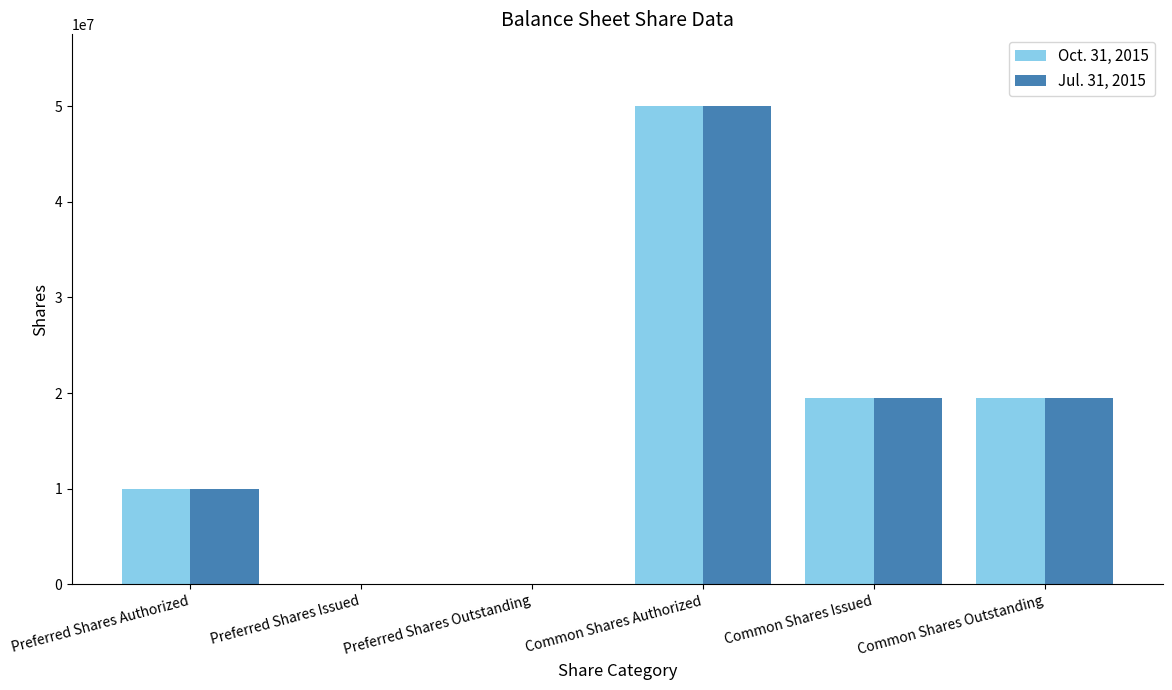

The Oct. 31, 2015 series shows 78000699 at Common Shares Authorized. True or false?

False